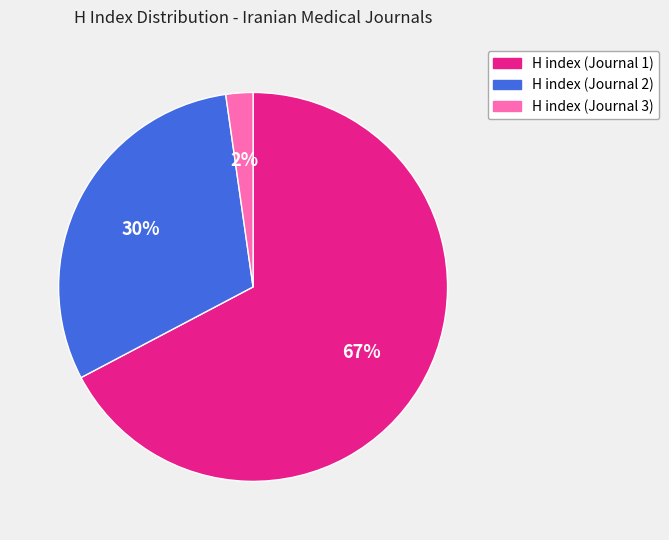

True or false: H index (Journal 1) accounts for 82% of the total.

False